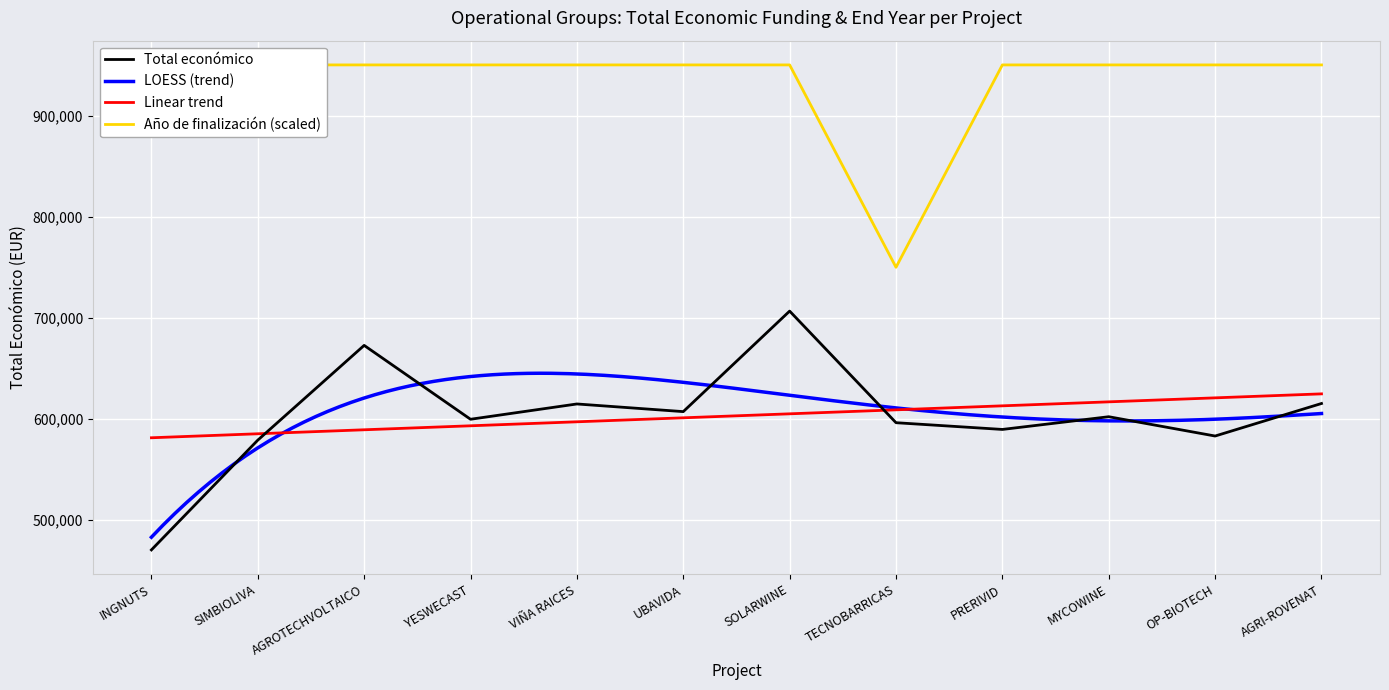

What is the label of the 5th point from the right?

TECNOBARRICAS